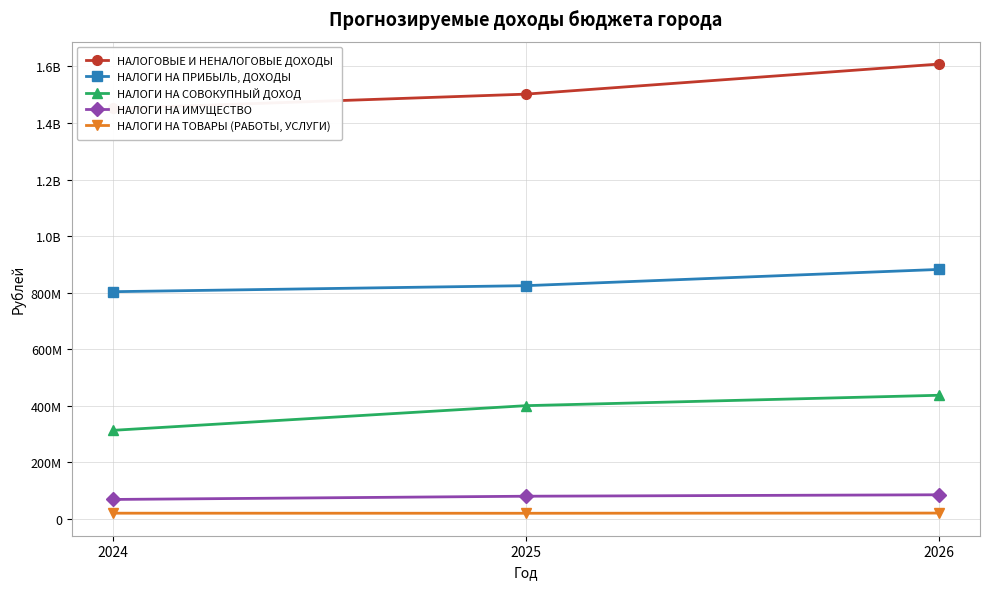

Reading right to left, what are all the values shown in this chart?

НАЛОГОВЫЕ И НЕНАЛОГОВЫЕ ДОХОДЫ: 1608408319.4	1502166971.6	1451582206.9
НАЛОГИ НА ПРИБЫЛЬ, ДОХОДЫ: 882316671.0	824936303.0	803605918.6
НАЛОГИ НА СОВОКУПНЫЙ ДОХОД: 437378000.0	400575000.0	313359631.4
НАЛОГИ НА ИМУЩЕСТВО: 85500000.0	80400000.0	68975000.0
НАЛОГИ НА ТОВАРЫ (РАБОТЫ, УСЛУГИ): 20844300.0	20145100.0	20421833.0